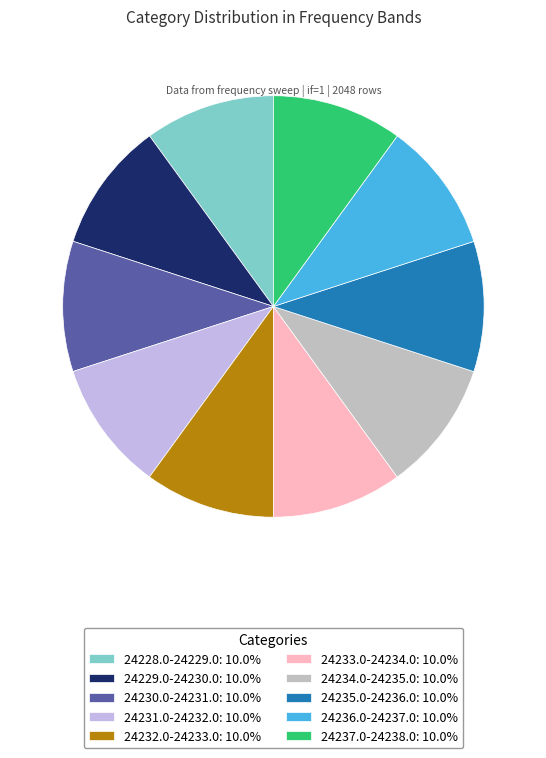

Is it true that 24235.0-24236.0 is 16% of the pie?

False